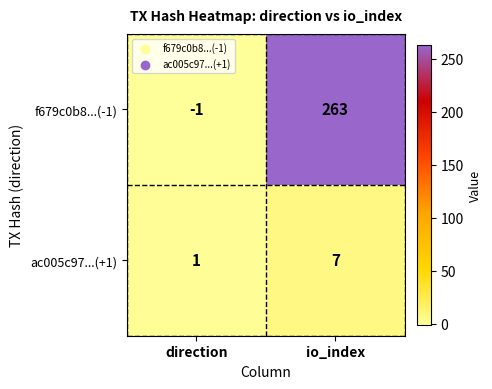

List the labels in order of f679c0b8...(-1) value, largest first.

io_index, direction